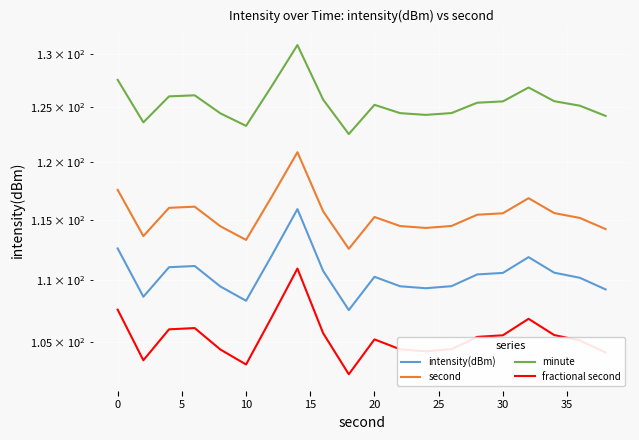

How many interior local valleys does the minute series have?

4